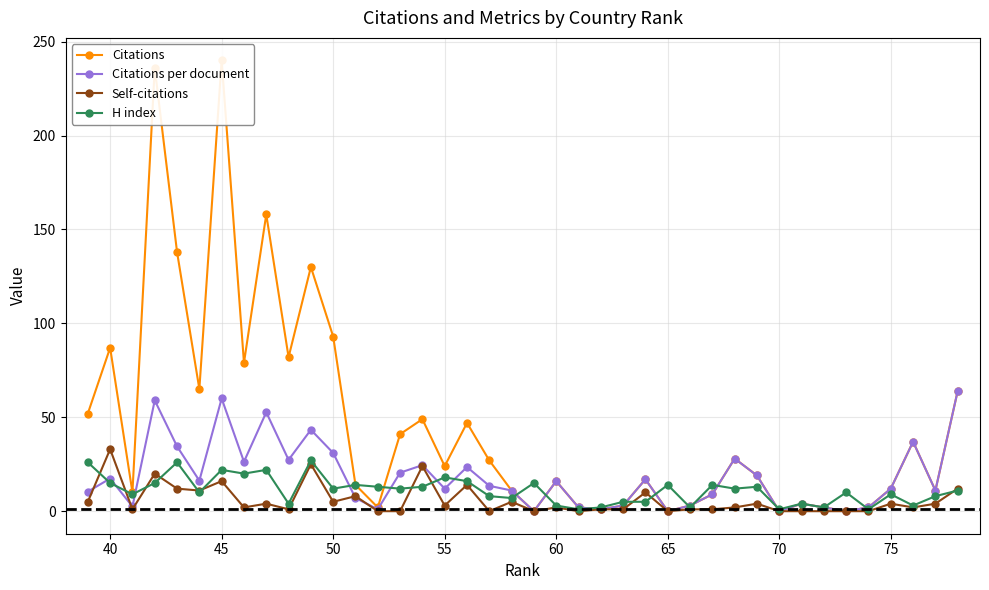

True or false: H index has a value of 3.0 at 60.

True